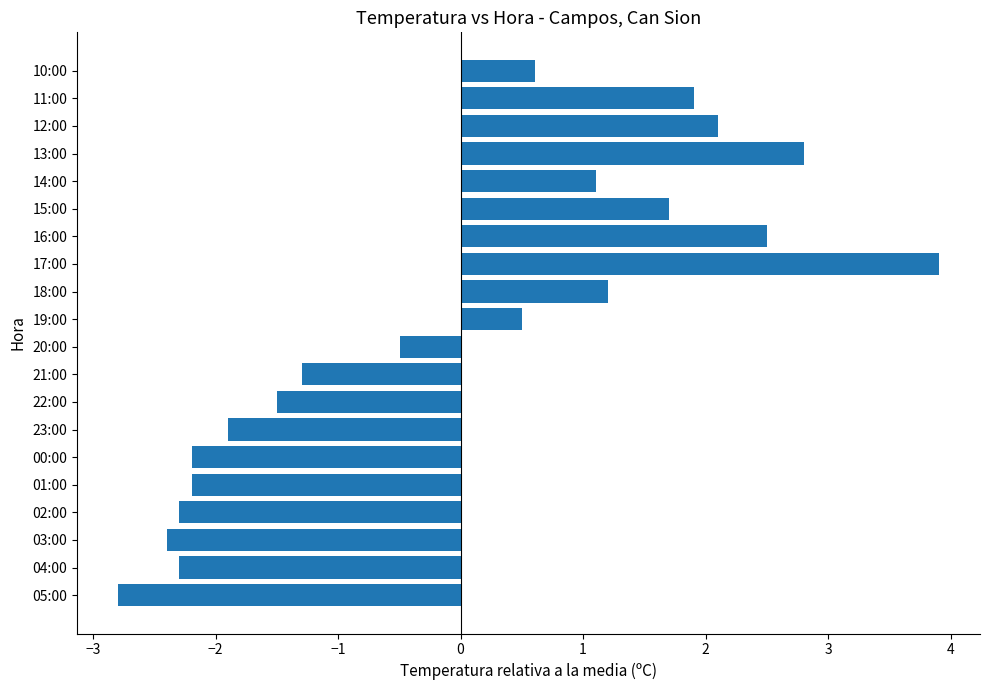

Is it true that the value at 15:00 is 1.7?

True